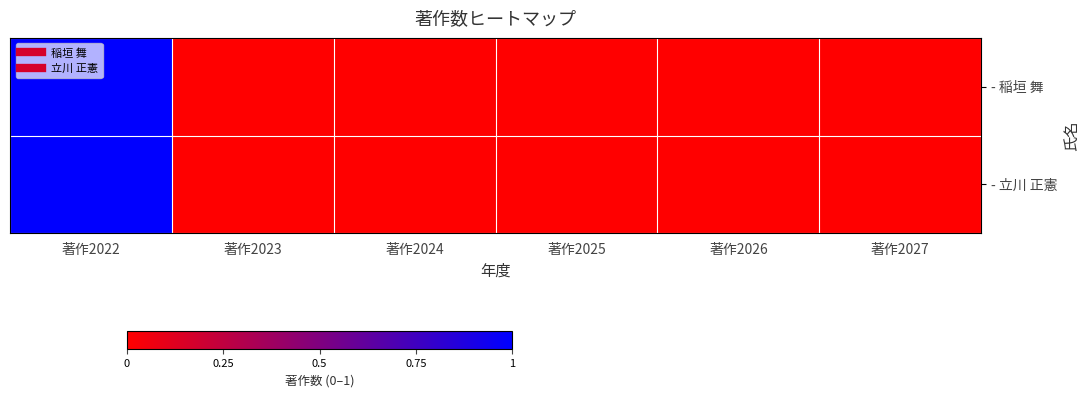

At how many categories does at least one series exceed 0?

1